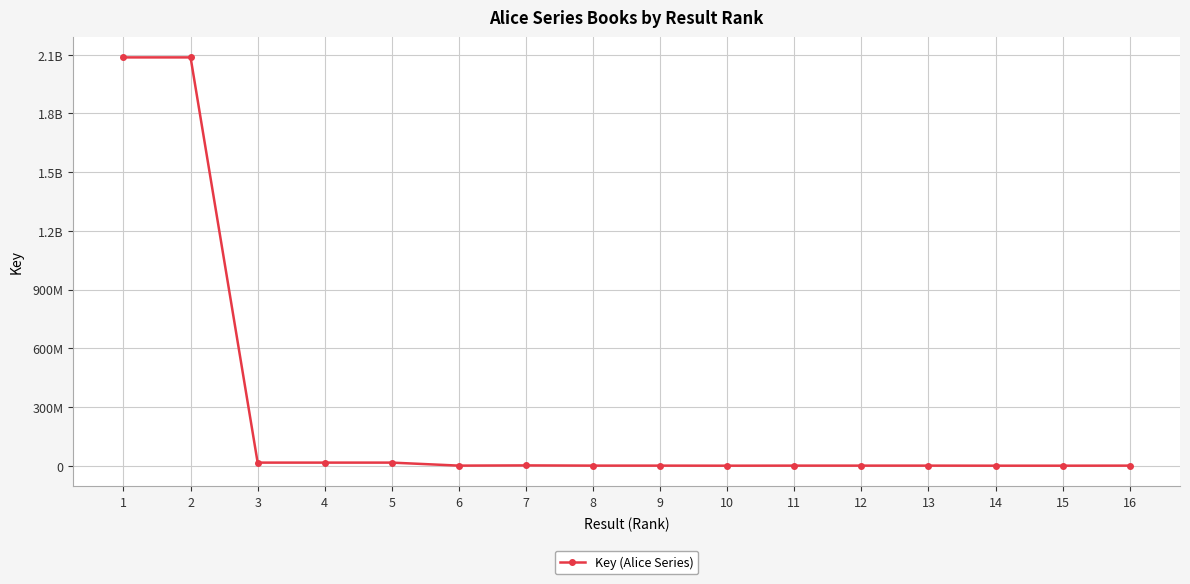

The value at 10 is 6177. True or false?

True